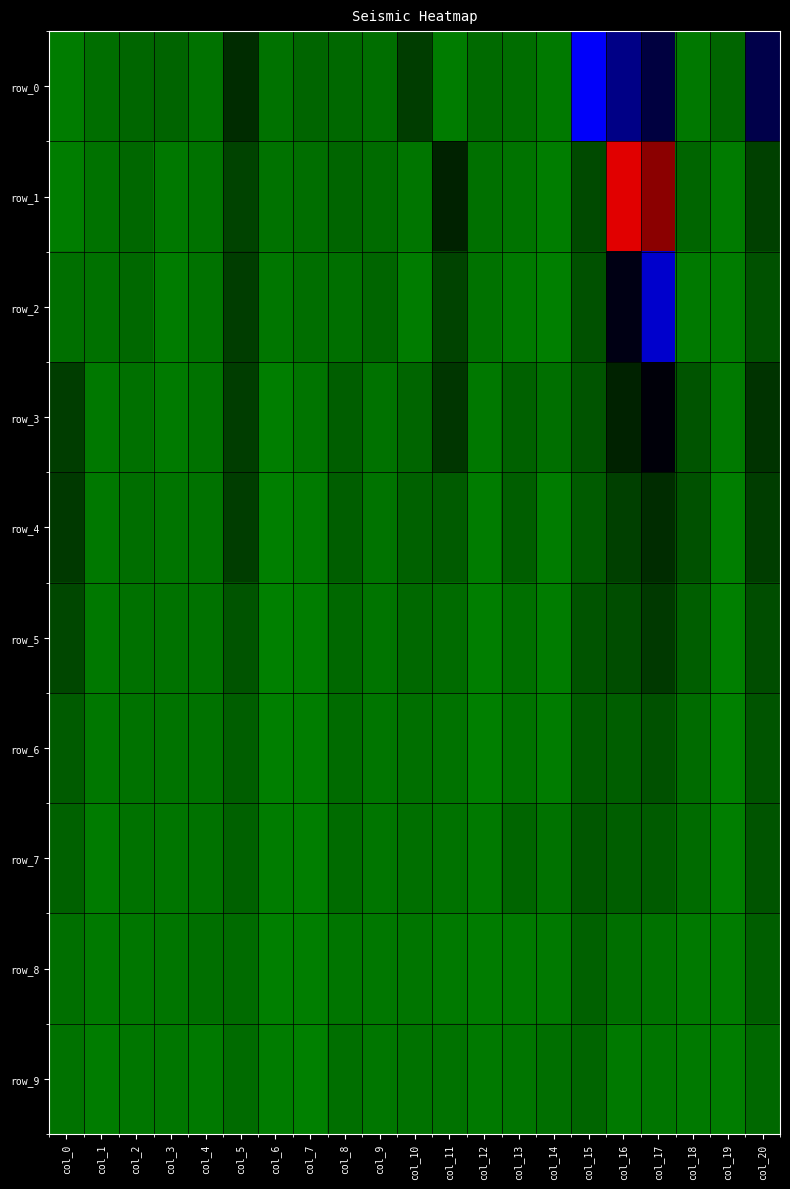

Reading left to right, extract all data points from this chart.

row_0: col_0=-0.0	col_1=-0.2	col_2=-0.2	col_3=-0.3	col_4=0.0	col_5=0.1	col_6=-0.1	col_7=-0.2	col_8=0.0	col_9=-0.2	col_10=0.1	col_11=-0.0	col_12=-0.2	col_13=-0.2	col_14=-0.1	col_15=0.3	col_16=0.3	col_17=0.5	col_18=-0.1	col_19=0.0	col_20=0.2
row_1: col_0=-0.0	col_1=-0.1	col_2=-0.2	col_3=-0.1	col_4=0.0	col_5=0.1	col_6=-0.1	col_7=-0.2	col_8=0.0	col_9=-0.2	col_10=-0.0	col_11=0.1	col_12=-0.2	col_13=-0.1	col_14=-0.0	col_15=0.1	col_16=0.8	col_17=0.9	col_18=0.0	col_19=-0.1	col_20=0.1
row_2: col_0=0.0	col_1=-0.1	col_2=-0.2	col_3=-0.0	col_4=0.0	col_5=0.1	col_6=-0.1	col_7=-0.2	col_8=0.0	col_9=-0.2	col_10=-0.0	col_11=0.1	col_12=-0.1	col_13=-0.1	col_14=-0.0	col_15=0.0	col_16=0.2	col_17=0.3	col_18=-0.0	col_19=-0.1	col_20=0.0
row_3: col_0=0.1	col_1=-0.1	col_2=-0.2	col_3=-0.1	col_4=0.0	col_5=0.1	col_6=-0.0	col_7=-0.1	col_8=0.0	col_9=-0.1	col_10=0.0	col_11=0.1	col_12=-0.1	col_13=0.0	col_14=0.0	col_15=0.0	col_16=0.1	col_17=0.2	col_18=0.0	col_19=-0.0	col_20=0.1
row_4: col_0=0.1	col_1=-0.1	col_2=-0.2	col_3=-0.1	col_4=0.0	col_5=0.1	col_6=-0.0	col_7=-0.1	col_8=0.0	col_9=-0.1	col_10=0.0	col_11=0.0	col_12=-0.1	col_13=0.0	col_14=-0.0	col_15=0.0	col_16=0.1	col_17=0.1	col_18=0.0	col_19=-0.0	col_20=0.1
row_5: col_0=0.1	col_1=-0.1	col_2=-0.1	col_3=-0.1	col_4=0.0	col_5=0.0	col_6=-0.0	col_7=-0.0	col_8=0.0	col_9=-0.1	col_10=0.0	col_11=0.0	col_12=-0.0	col_13=0.0	col_14=-0.0	col_15=0.0	col_16=0.1	col_17=0.1	col_18=0.0	col_19=-0.0	col_20=0.1
row_6: col_0=0.0	col_1=-0.1	col_2=-0.1	col_3=-0.1	col_4=0.0	col_5=0.0	col_6=-0.0	col_7=-0.0	col_8=0.0	col_9=-0.1	col_10=0.0	col_11=-0.0	col_12=-0.0	col_13=-0.0	col_14=-0.0	col_15=0.0	col_16=0.0	col_17=0.0	col_18=0.0	col_19=-0.0	col_20=0.0
row_7: col_0=0.0	col_1=-0.1	col_2=-0.1	col_3=-0.1	col_4=0.0	col_5=0.0	col_6=-0.0	col_7=-0.0	col_8=0.0	col_9=-0.1	col_10=0.0	col_11=-0.0	col_12=-0.0	col_13=0.0	col_14=0.0	col_15=0.0	col_16=0.0	col_17=0.0	col_18=0.0	col_19=-0.0	col_20=0.0
row_8: col_0=0.0	col_1=-0.1	col_2=-0.1	col_3=-0.1	col_4=0.0	col_5=0.0	col_6=-0.0	col_7=-0.0	col_8=-0.0	col_9=-0.1	col_10=-0.0	col_11=-0.0	col_12=-0.0	col_13=-0.0	col_14=-0.0	col_15=0.0	col_16=0.0	col_17=0.0	col_18=-0.0	col_19=-0.0	col_20=0.0
row_9: col_0=-0.0	col_1=-0.1	col_2=-0.1	col_3=-0.1	col_4=-0.0	col_5=0.0	col_6=-0.0	col_7=-0.0	col_8=0.0	col_9=-0.1	col_10=0.0	col_11=-0.0	col_12=-0.0	col_13=-0.0	col_14=0.0	col_15=0.0	col_16=-0.0	col_17=-0.0	col_18=-0.0	col_19=-0.0	col_20=0.0